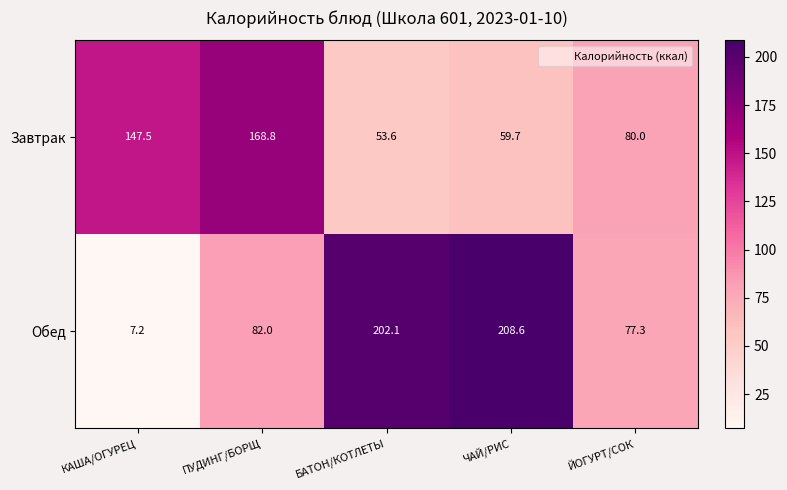

Reading left to right, extract all data points from this chart.

Завтрак: КАША/ОГУРЕЦ=147.5	ПУДИНГ/БОРЩ=168.8	БАТОН/КОТЛЕТЫ=53.6	ЧАЙ/РИС=59.7	ЙОГУРТ/СОК=80.0
Обед: КАША/ОГУРЕЦ=7.2	ПУДИНГ/БОРЩ=82.0	БАТОН/КОТЛЕТЫ=202.1	ЧАЙ/РИС=208.6	ЙОГУРТ/СОК=77.3